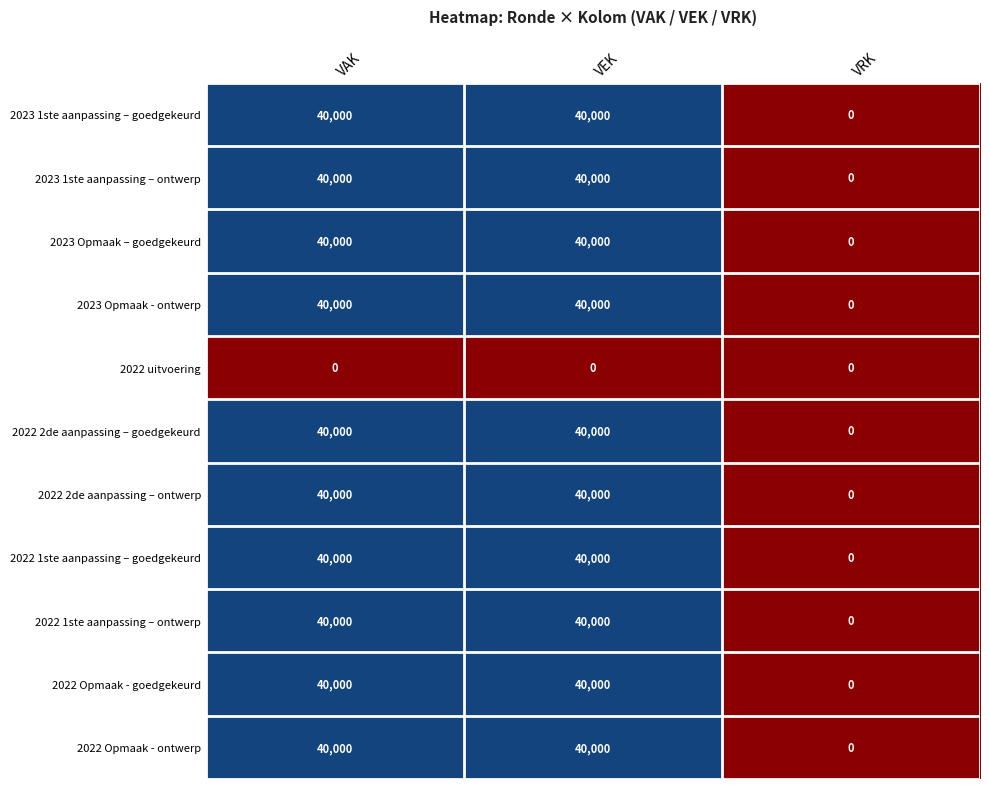

Is the value of 2023 1ste aanpassing – ontwerp at VAK greater than the value of 2022 Opmaak - ontwerp at VRK?

Yes